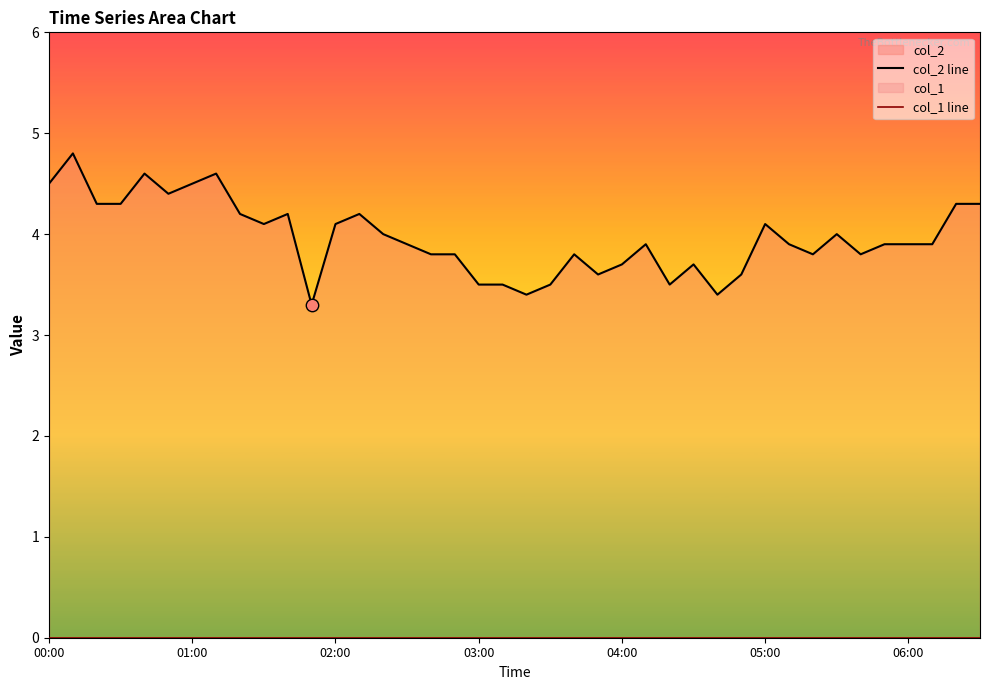

Which series has the largest total across all categories?

col_2 line